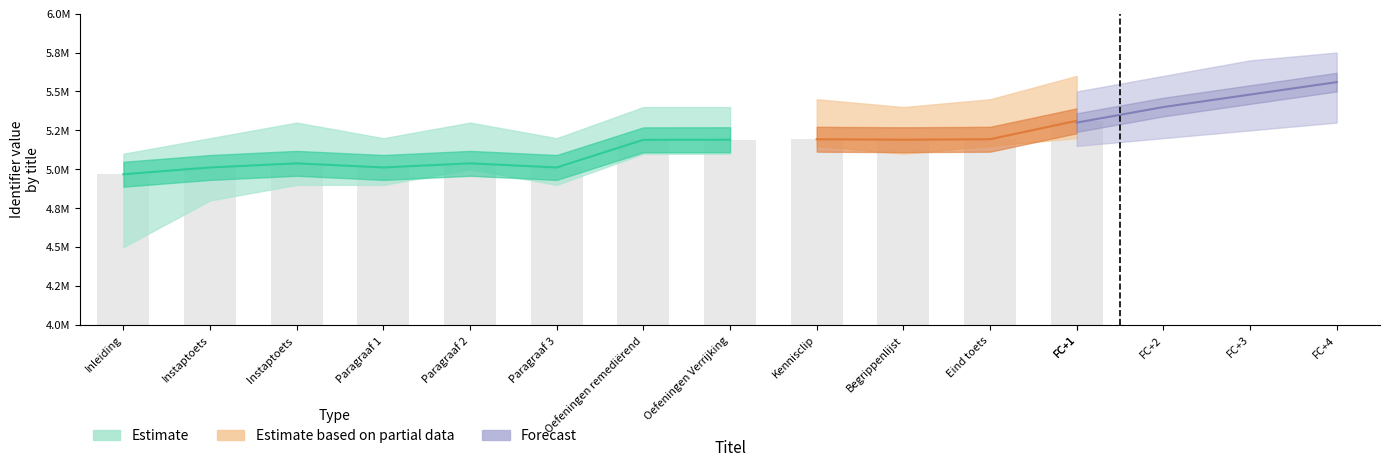

Reading left to right, what are all the values shown in this chart?

4968166	5011749	5038176	5011783	5038189	5011798	5189414	5189953	5193033	5189974	5193037	5311565